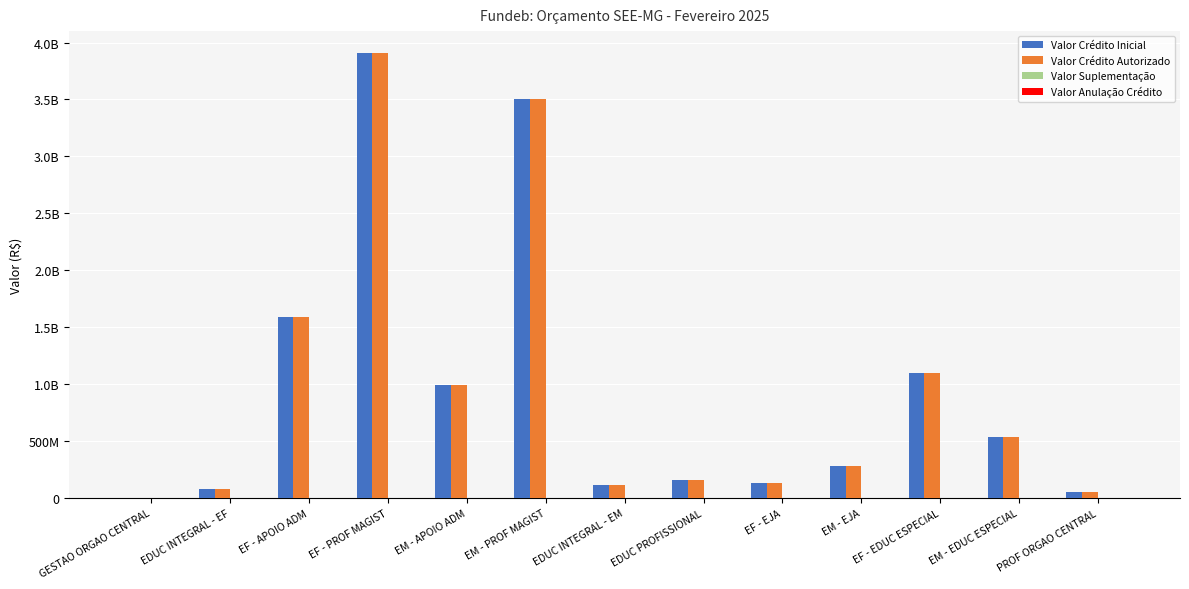

At which category is the sum across all series the highest?

EF - PROF MAGIST